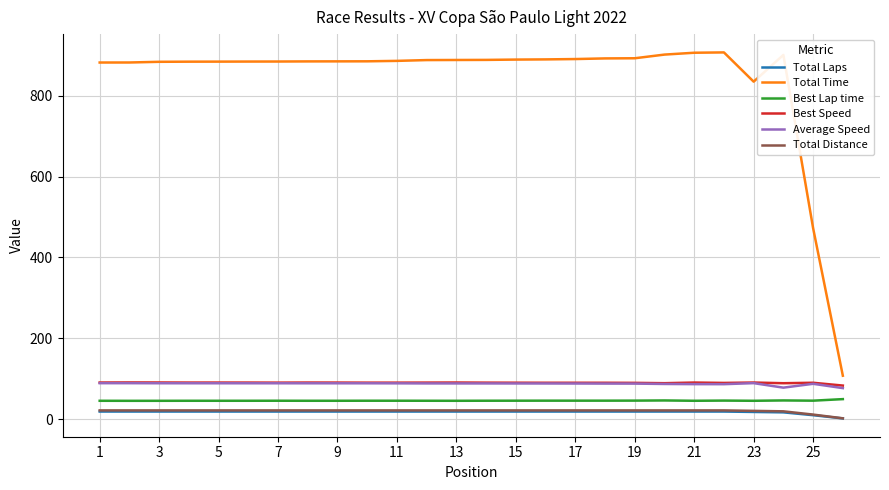

What is the greatest value displayed?

907.2